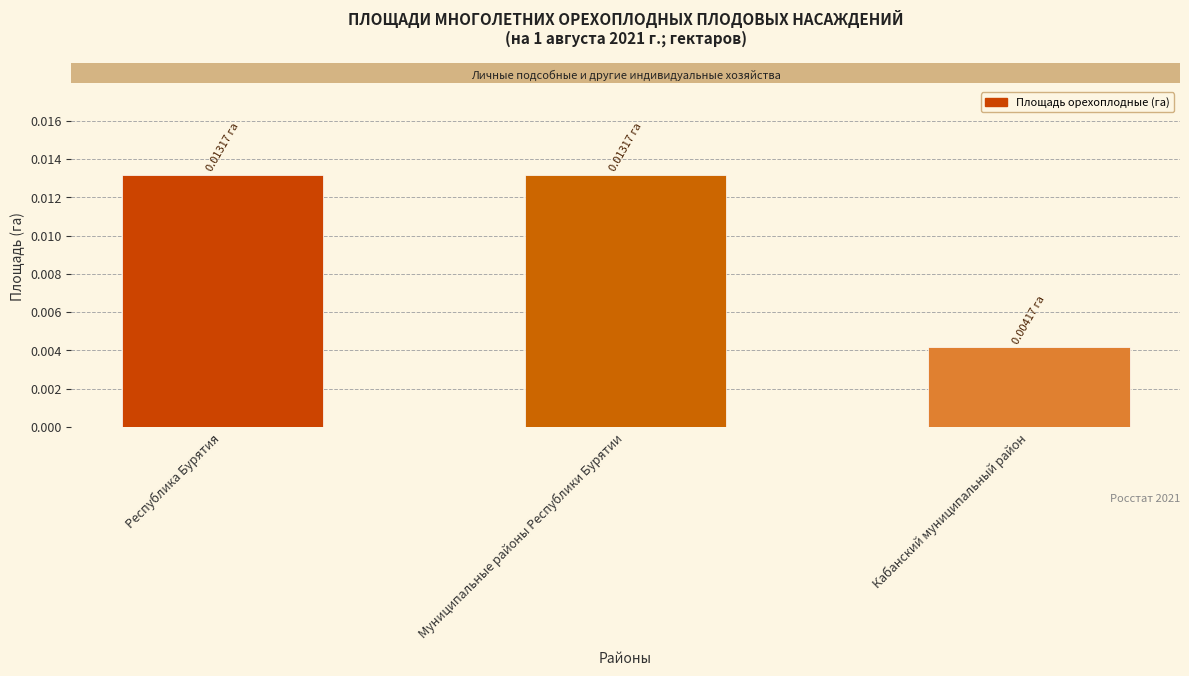

At which label is the value closest to 0?

Кабанский муниципальный район